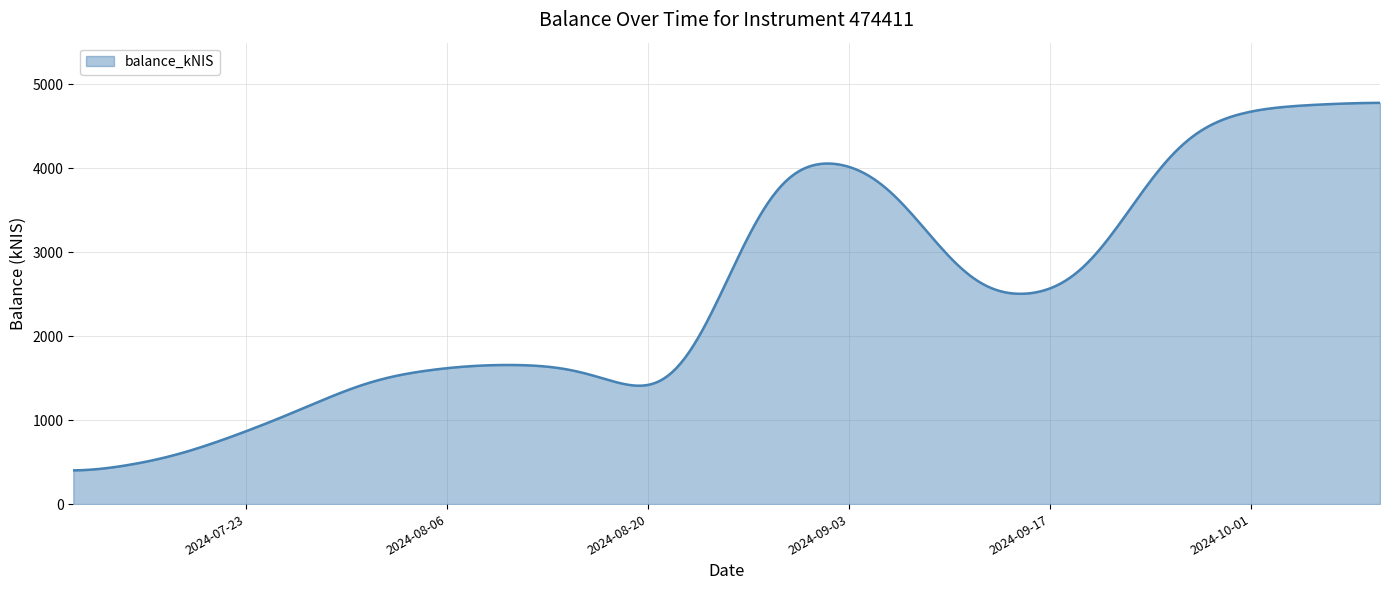

Count the number of categories in the chart.

300